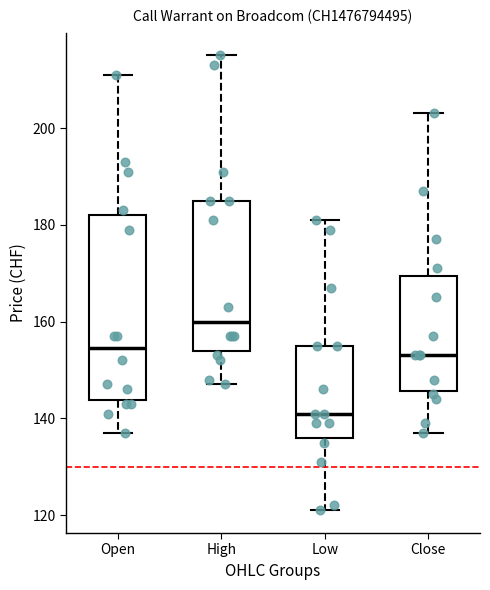

Which box's median line is the highest?

High